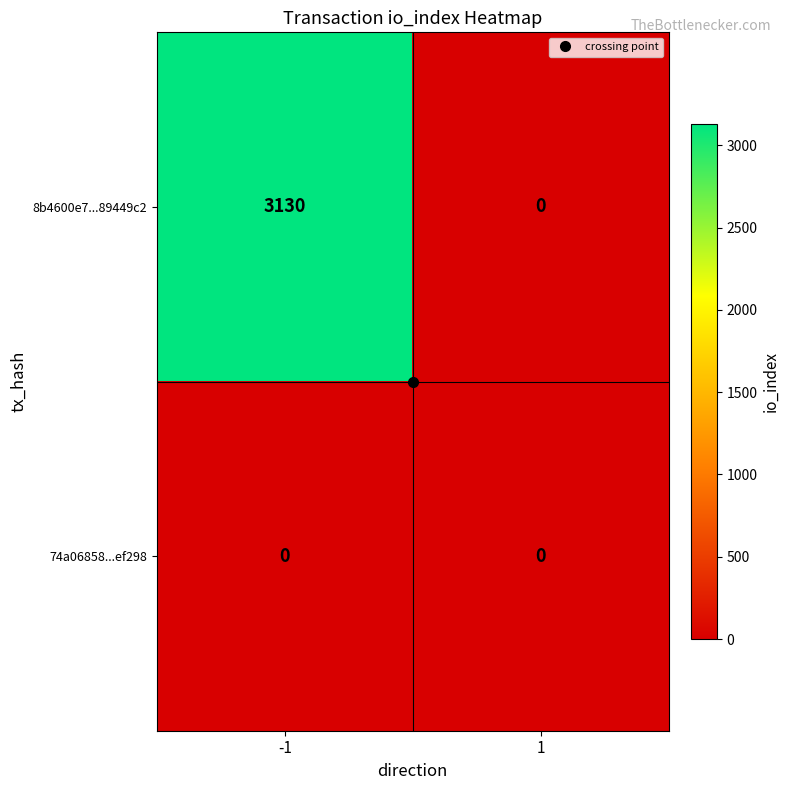

Is it true that 74a06858...ef298 equals 0 at -1?

True